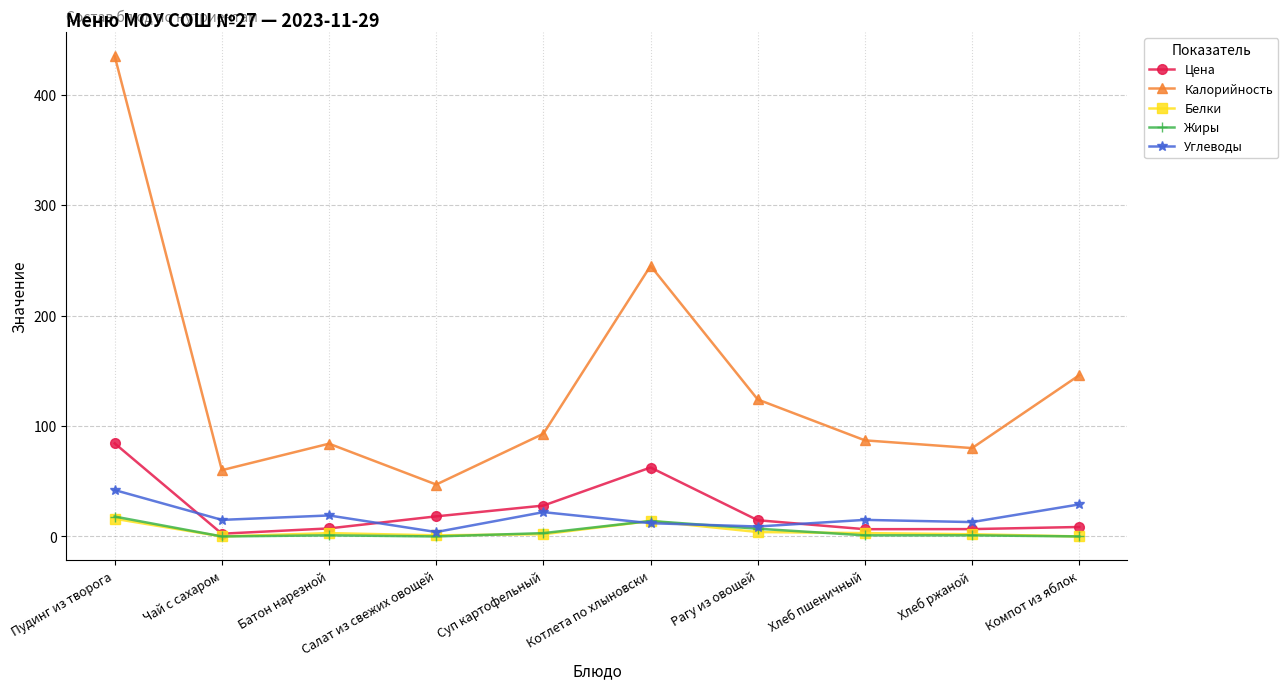

How many lines are shown in the chart?

5